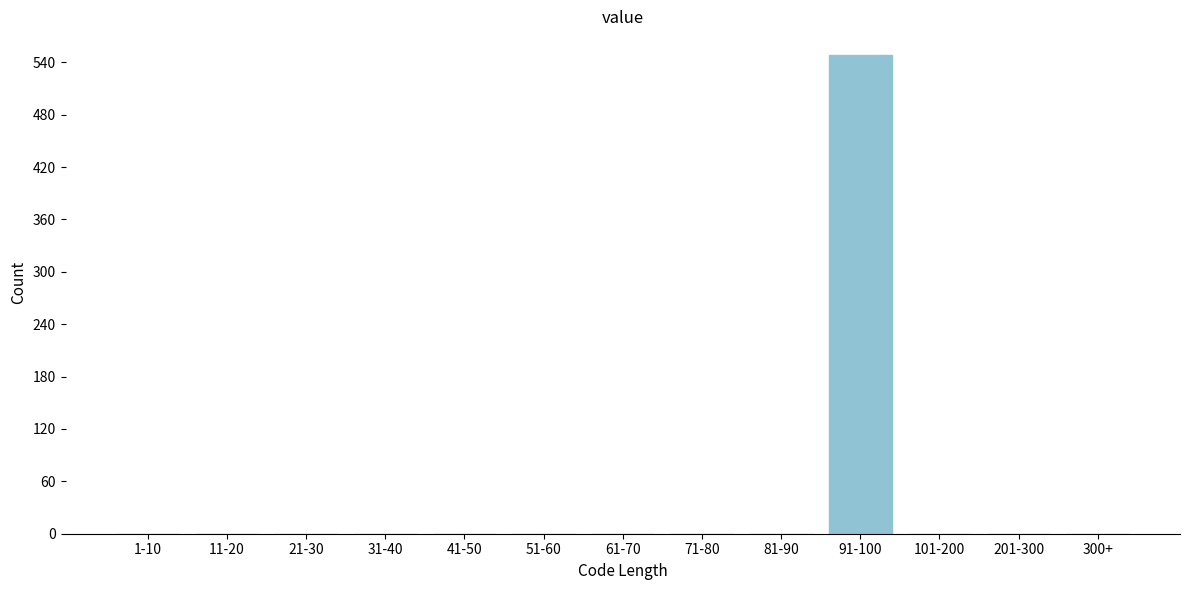

Reading left to right, what are all the values shown in this chart?

1-10=0	11-20=0	21-30=0	31-40=0	41-50=0	51-60=0	61-70=0	71-80=0	81-90=0	91-100=548	101-200=0	201-300=0	300+=0